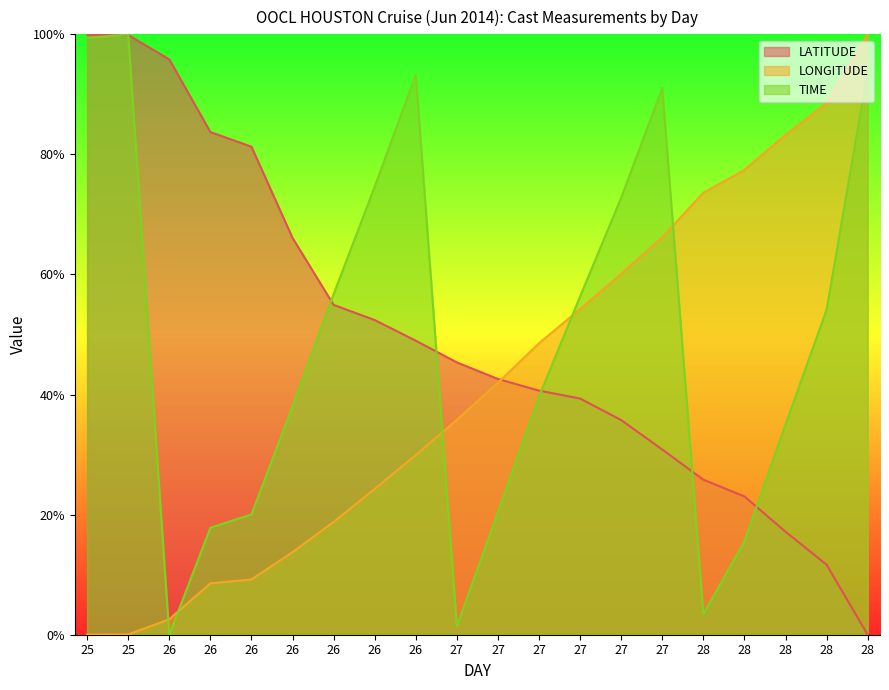

Where do LATITUDE and TIME first cross each other?

25 and 25